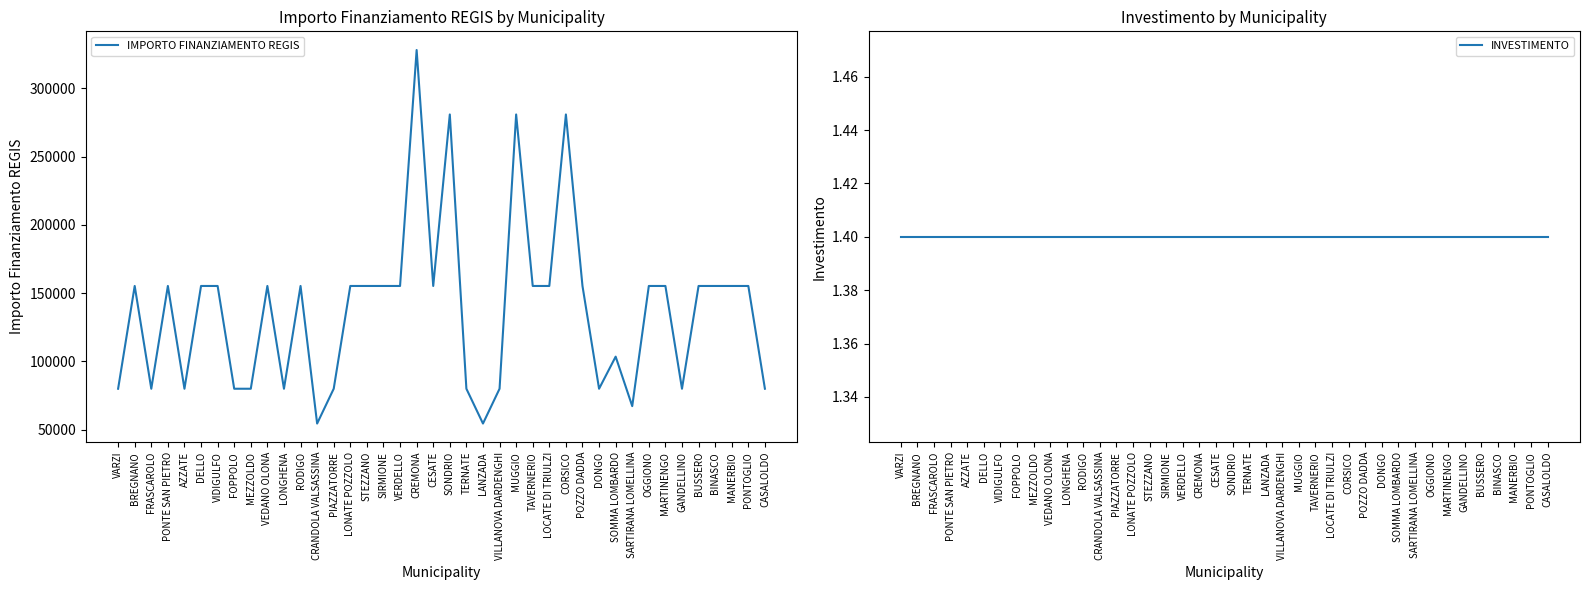

List the labels in order of INVESTIMENTO value, smallest first.

VARZI, BREGNANO, FRASCAROLO, PONTE SAN PIETRO, AZZATE, DELLO, VIDIGULFO, FOPPOLO, MEZZOLDO, VEDANO OLONA, LONGHENA, RODIGO, CRANDOLA VALSASSINA, PIAZZATORRE, LONATE POZZOLO, STEZZANO, SIRMIONE, VERDELLO, CREMONA, CESATE, SONDRIO, TERNATE, LANZADA, VILLANOVA DARDENGHI, MUGGIO, TAVERNERIO, LOCATE DI TRIULZI, CORSICO, POZZO DADDA, DONGO, SOMMA LOMBARDO, SARTIRANA LOMELLINA, OGGIONO, MARTINENGO, GANDELLINO, BUSSERO, BINASCO, MANERBIO, PONTOGLIO, CASALOLDO